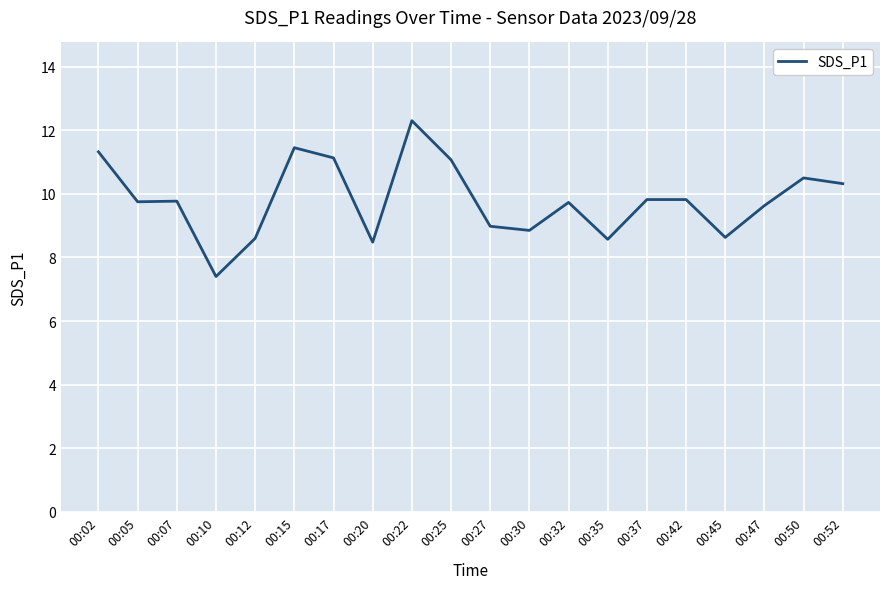

What is the difference between the maximum and minimum values?

4.9